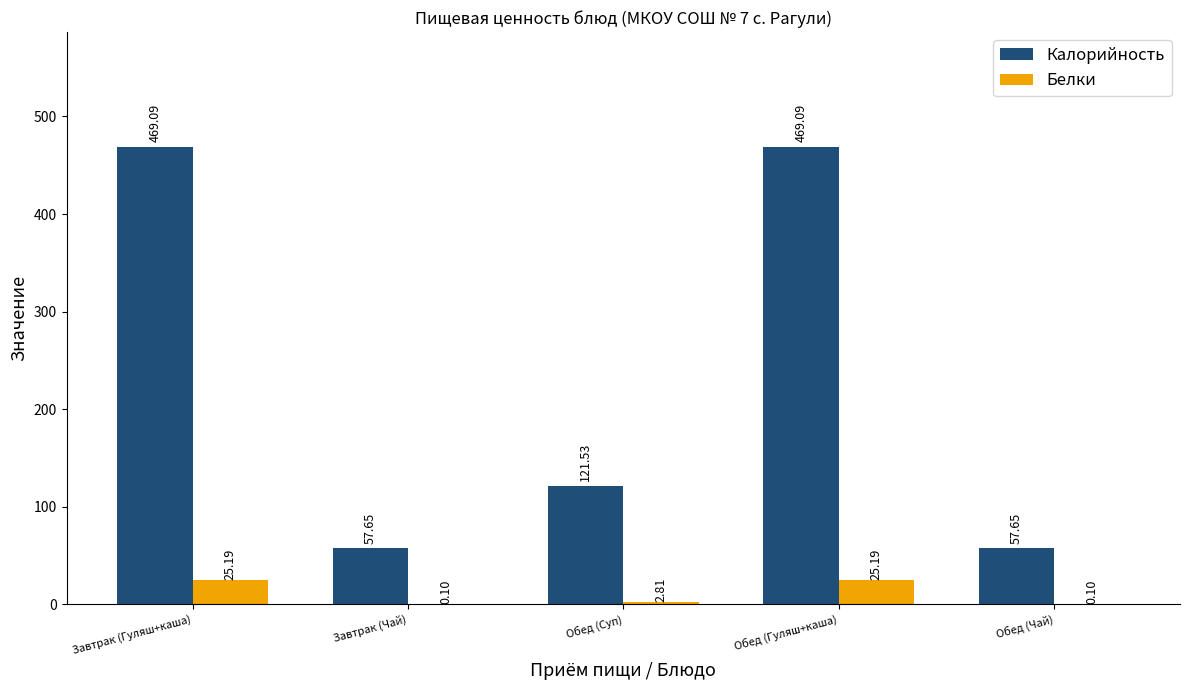

The value of Белки at Обед (Чай) is 0.1. True or false?

True